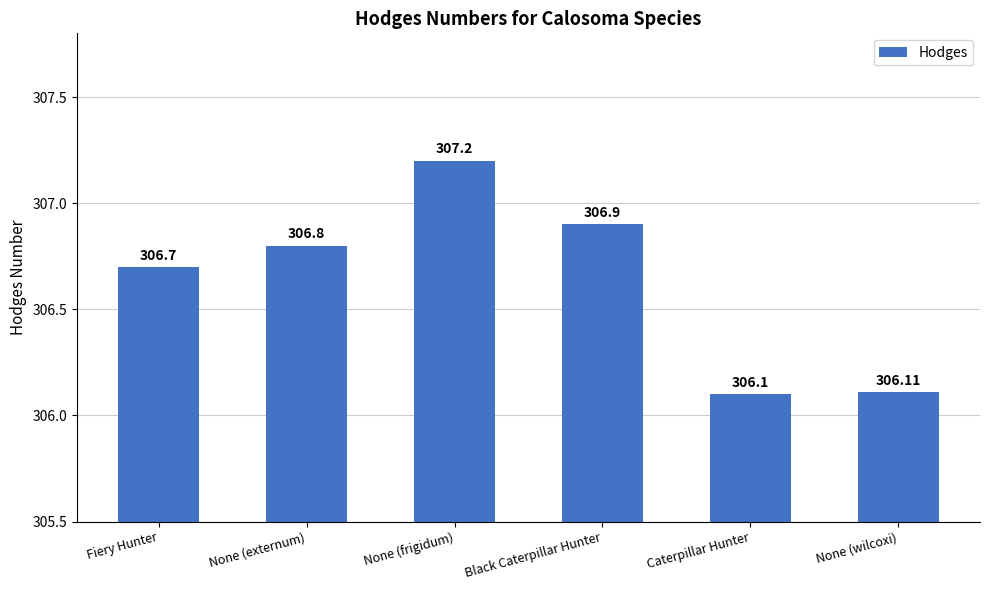

What is the difference between the maximum and minimum values?

1.1